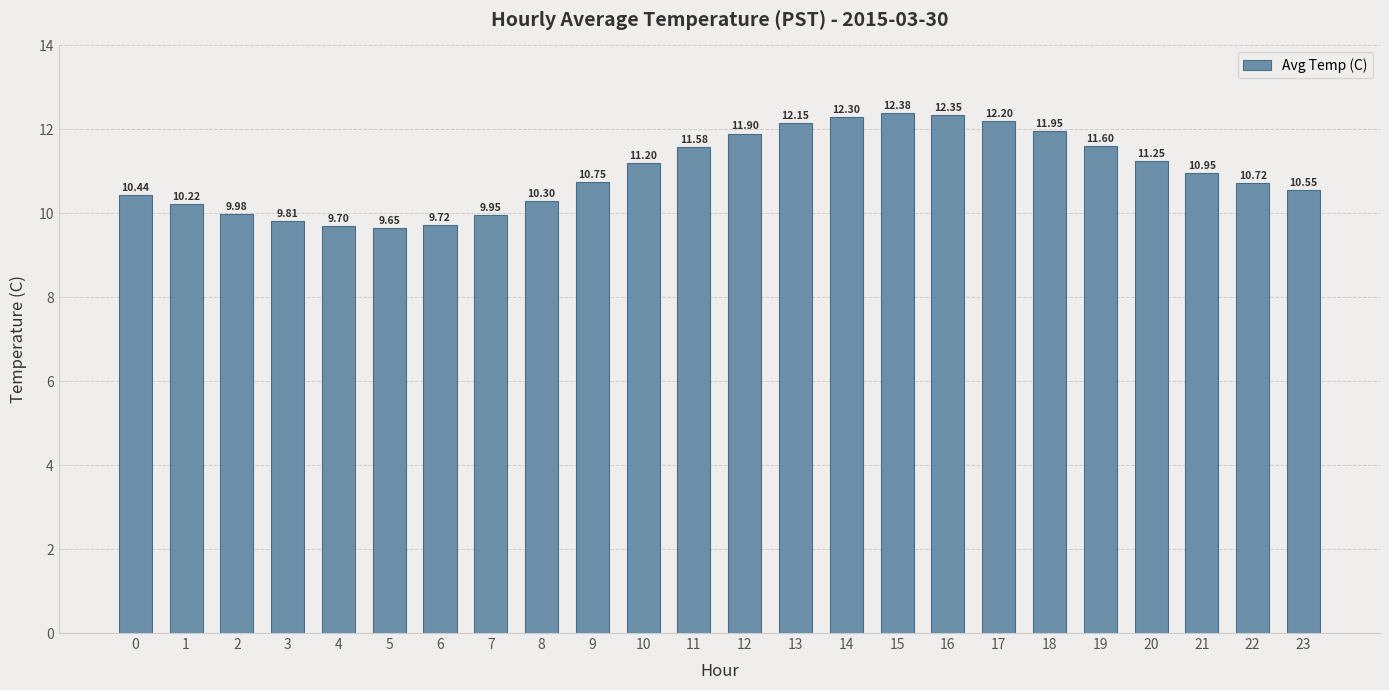

What is the difference between the maximum and minimum values?

2.7